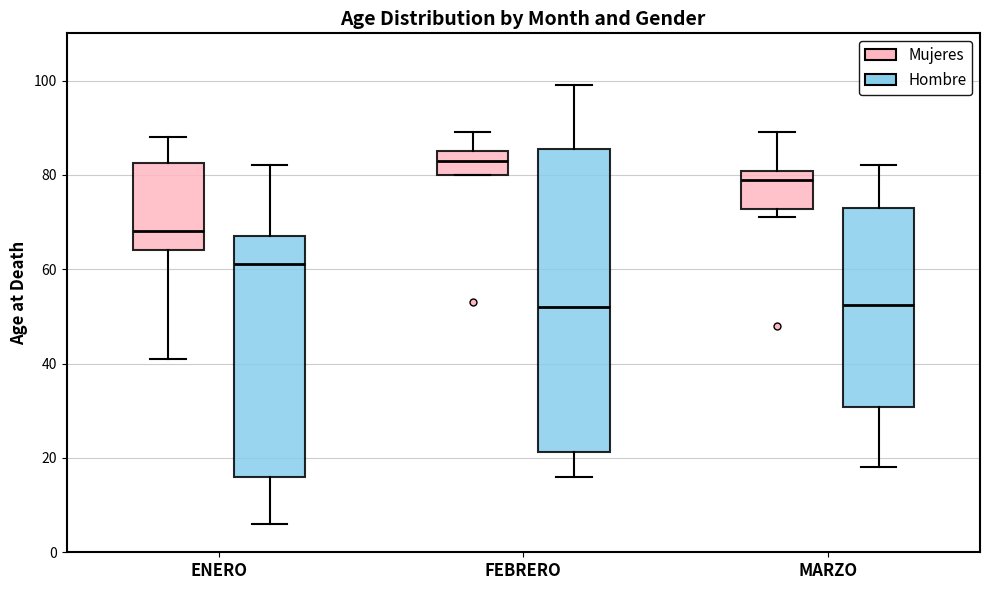

Comparing the boxes themselves (not the whiskers), which one is the tallest?

FEBRERO (Hombre)